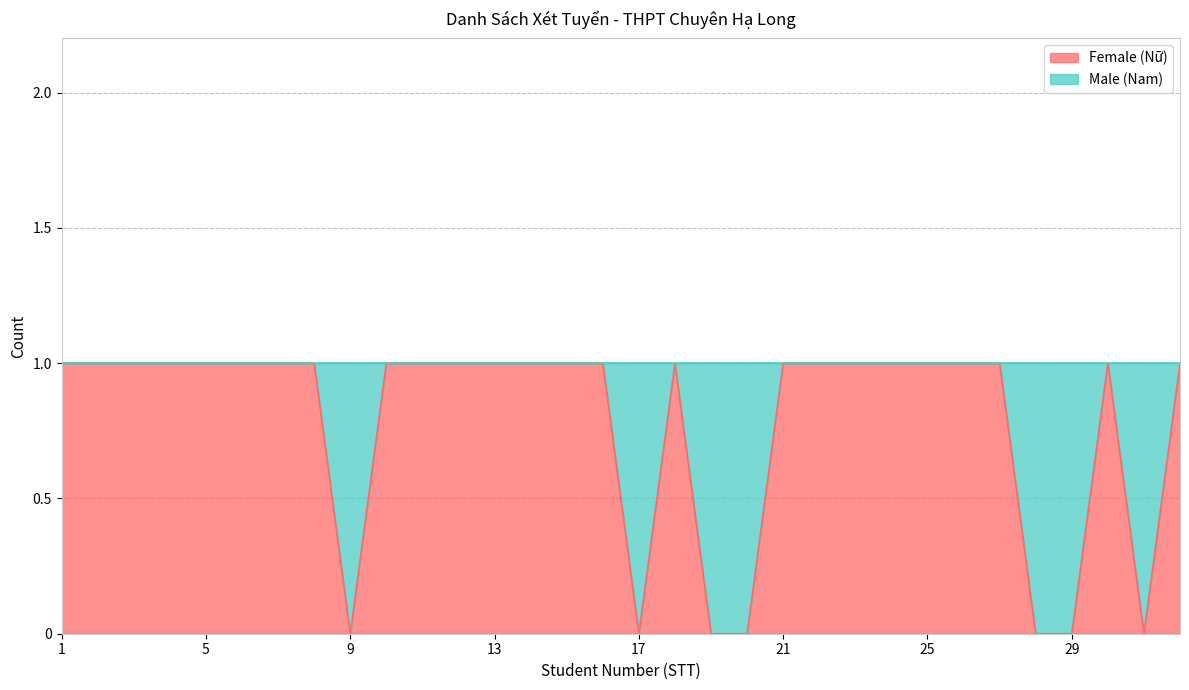

What is the value of the 30th point from the left?

1